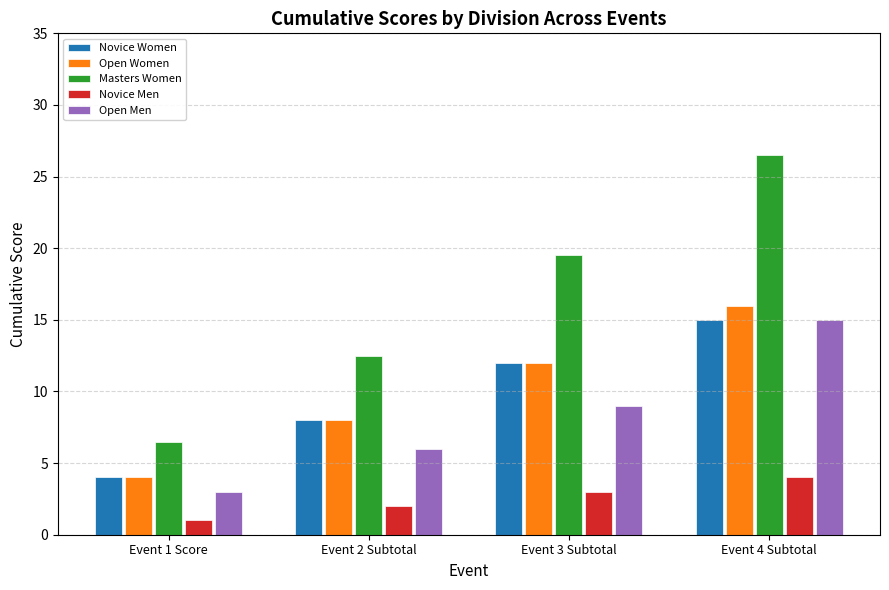

The Open Women series shows 16.0 at Event 4 Subtotal. True or false?

True